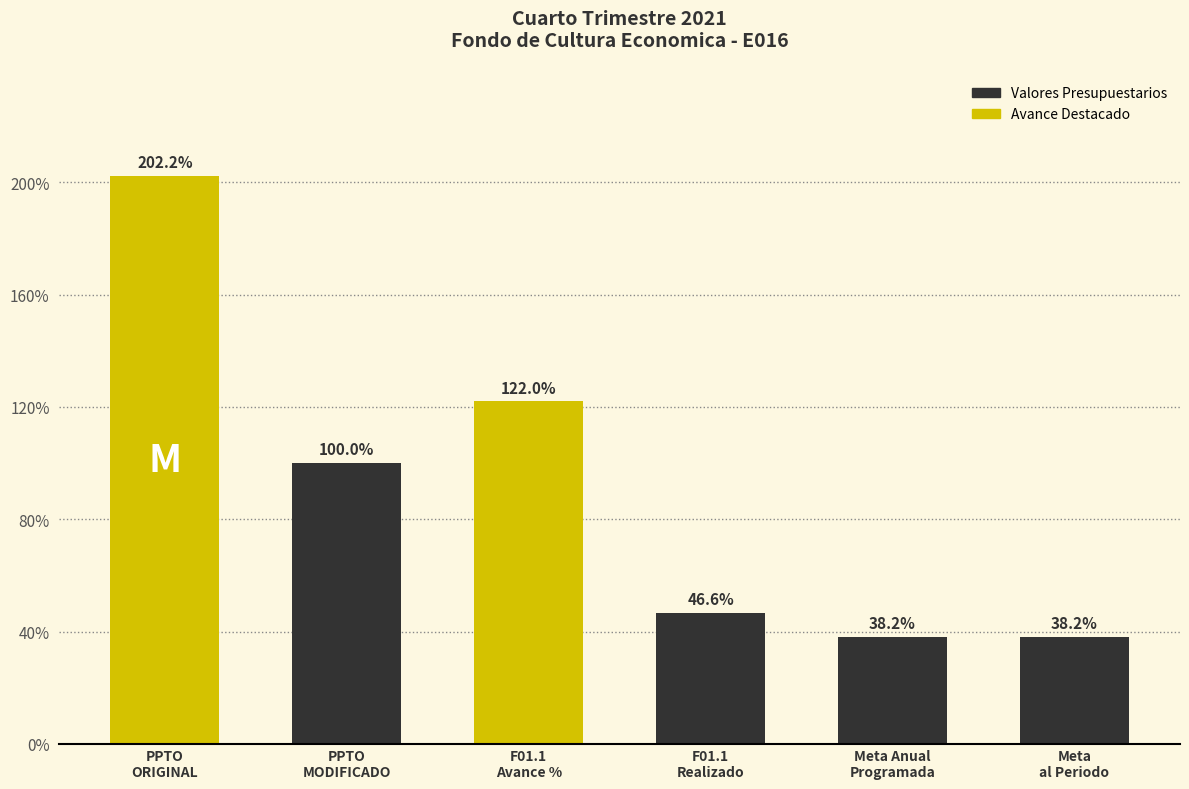

What position from the left is F01.1
Realizado?

4